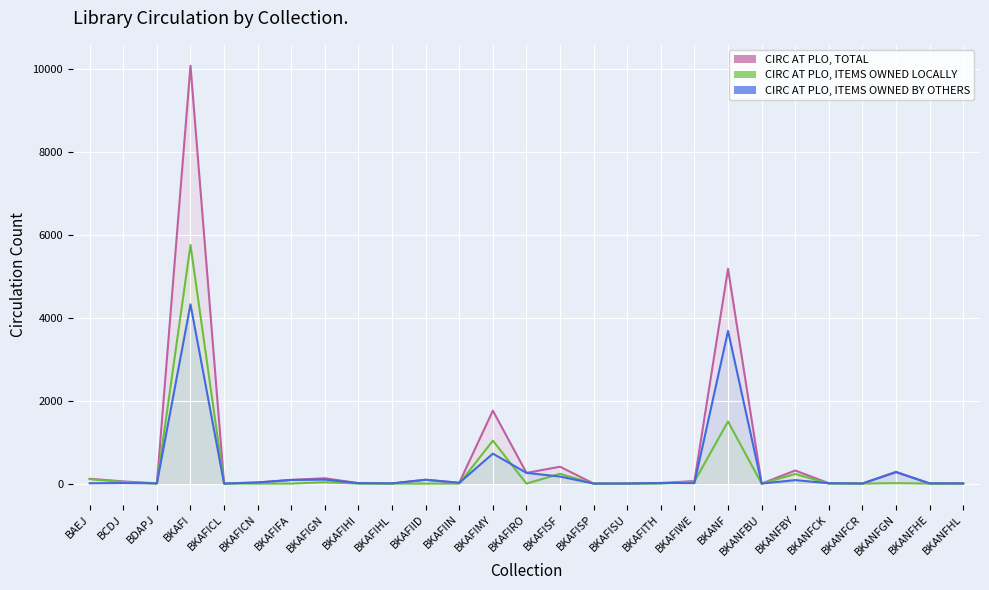

What is the average value of the CIRC AT PLO, ITEMS OWNED LOCALLY series?

334